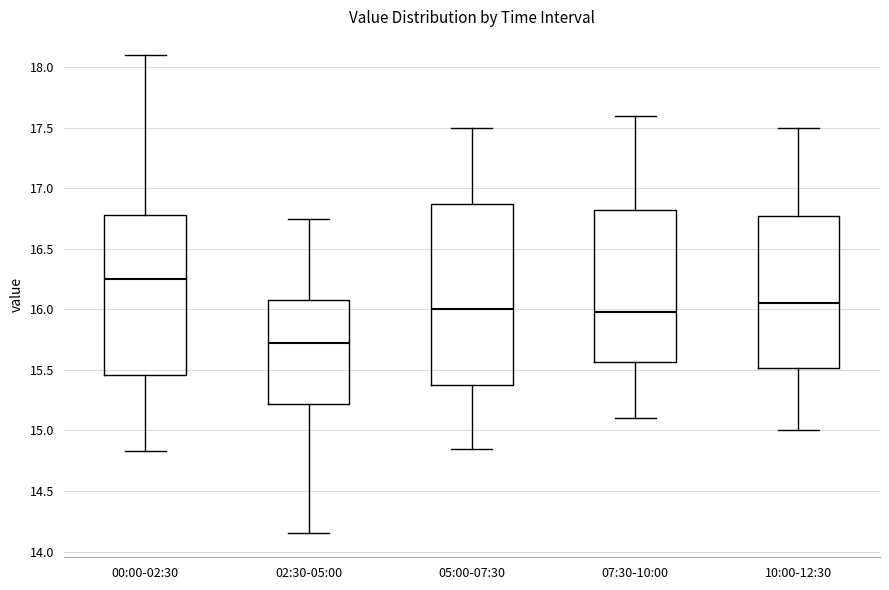

Reading left to right, read every box against the y-axis: the position of its median line, the range the box covers, and the ends of its whiskers. The values are not printed on the chart, so give them approximately, as read against the axis.

00:00-02:30: median 16.25, box 15.45 to 16.80, whiskers 14.85 to 18.10
02:30-05:00: median 15.75, box 15.20 to 16.10, whiskers 14.15 to 16.75
05:00-07:30: median 16.00, box 15.40 to 16.90, whiskers 14.85 to 17.50
07:30-10:00: median 16.00, box 15.55 to 16.85, whiskers 15.10 to 17.60
10:00-12:30: median 16.05, box 15.50 to 16.80, whiskers 15.00 to 17.50